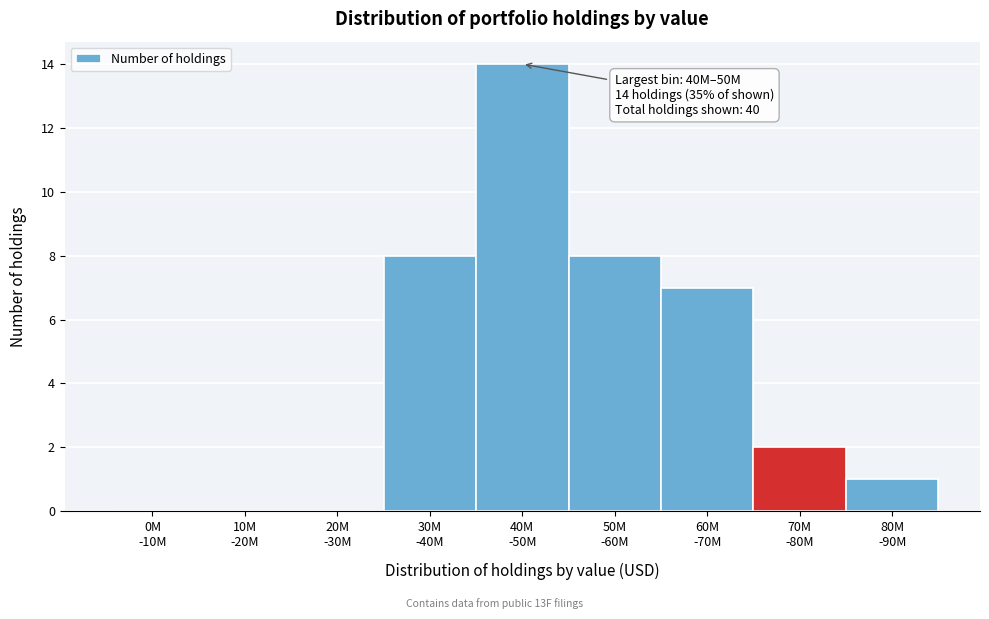

What is the sum of all values?

40